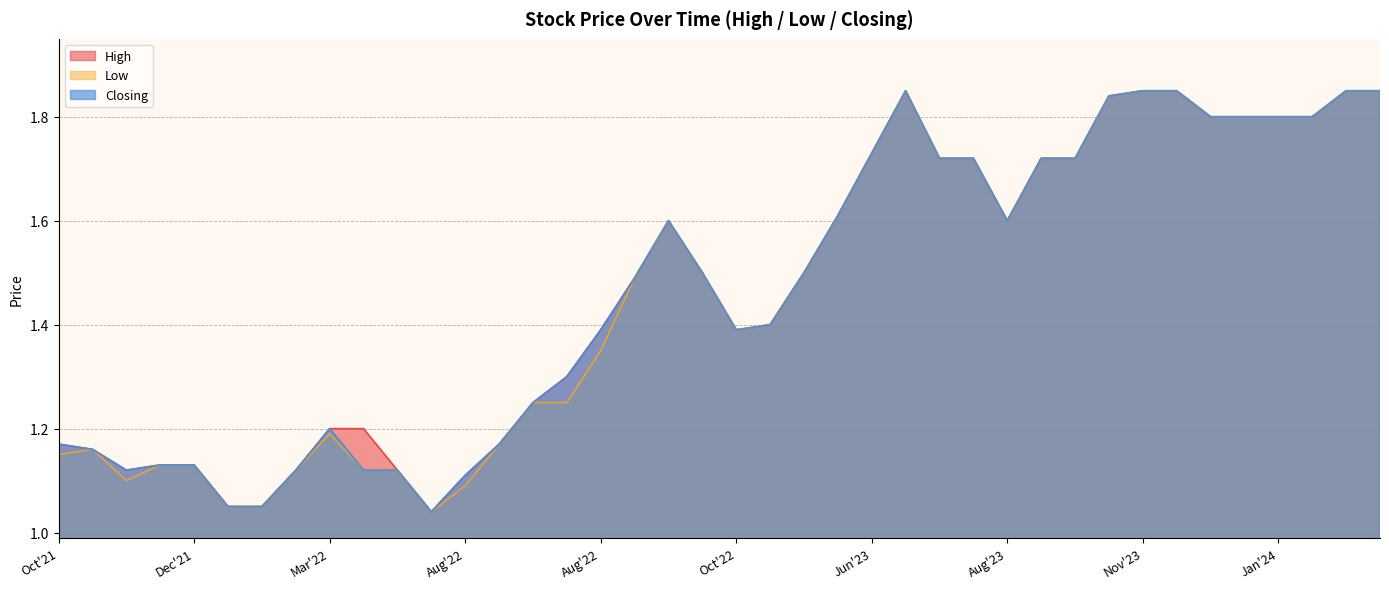

How many lines are shown in the chart?

3